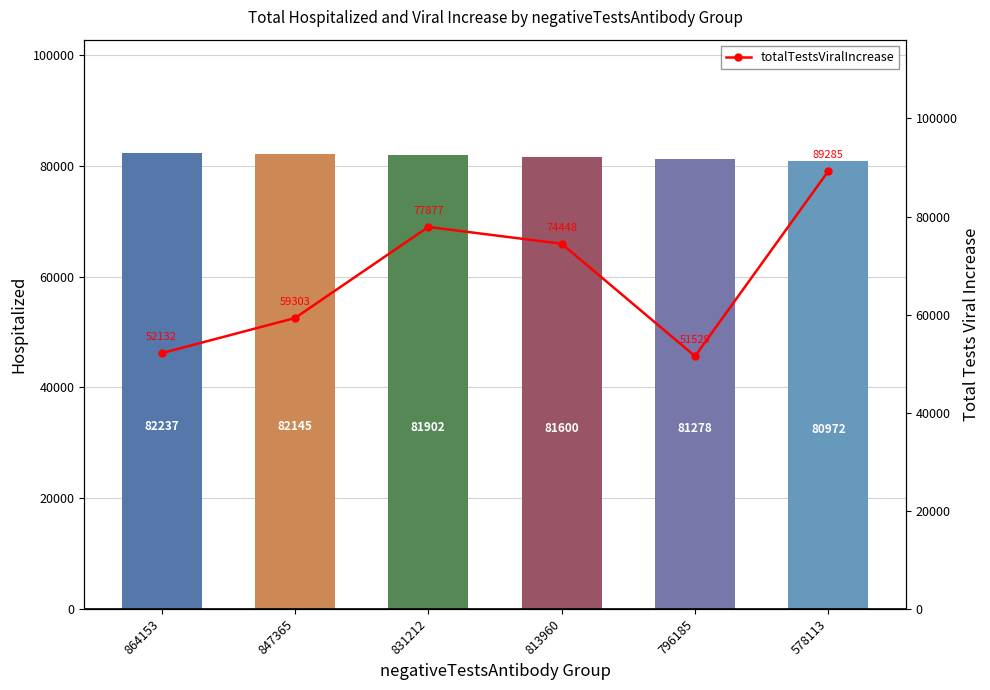

Rank the series at 813960 from highest to lowest value.

hospitalized, totalTestsViralIncrease